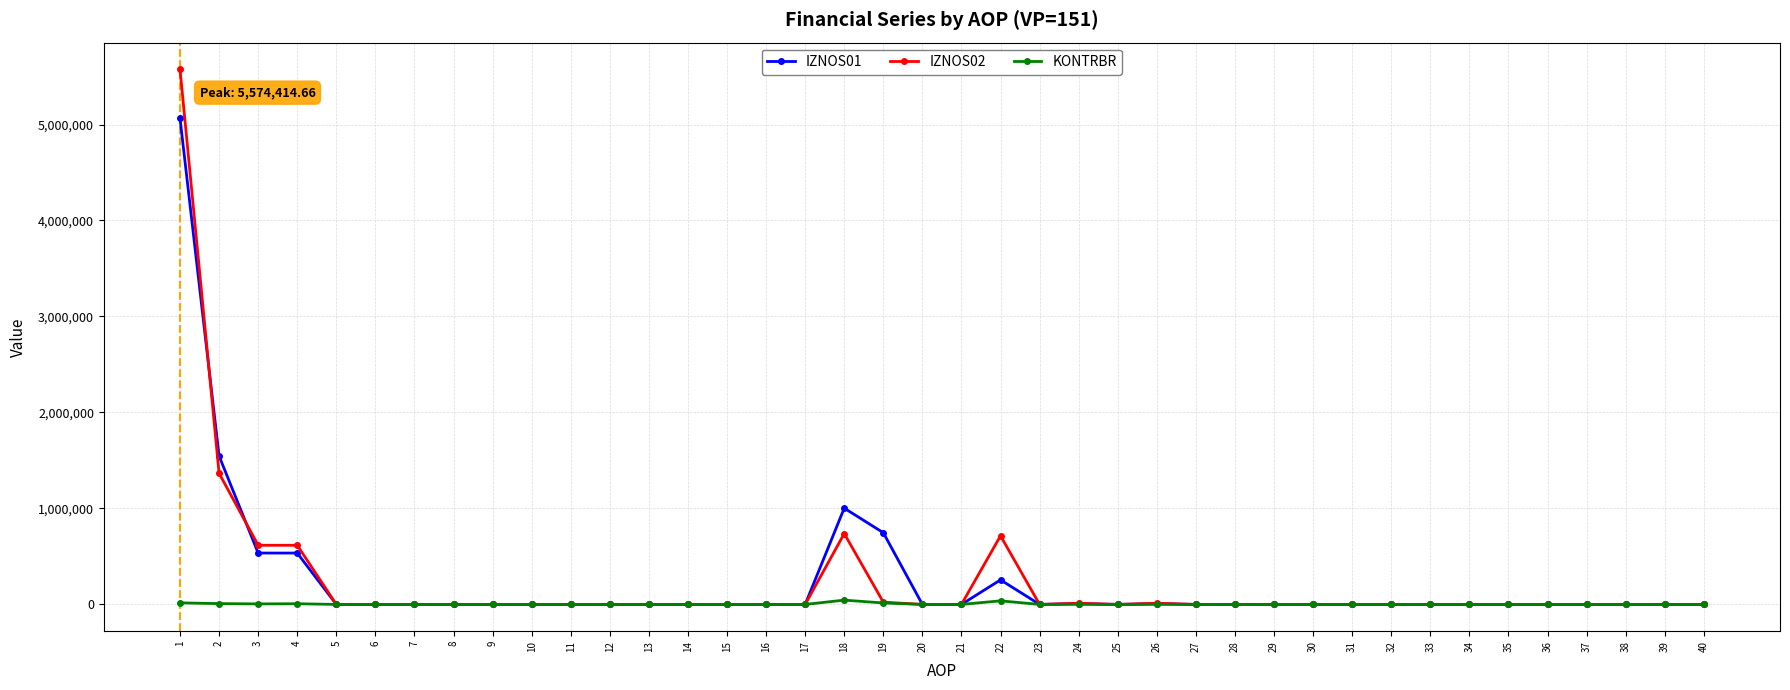

Which series has the widest spread of values?

IZNOS02